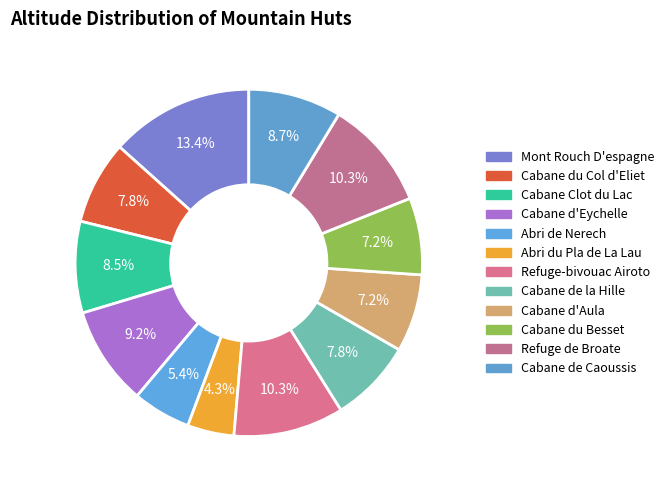

Which category has the biggest portion of the pie?

Mont Rouch D'espagne